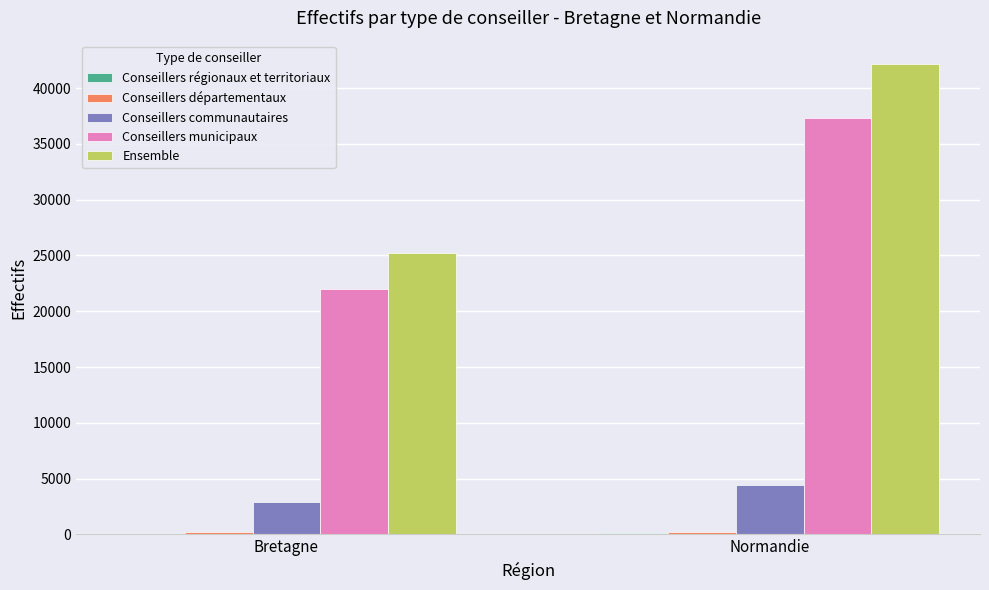

Which label corresponds to the largest value in the chart?

Normandie